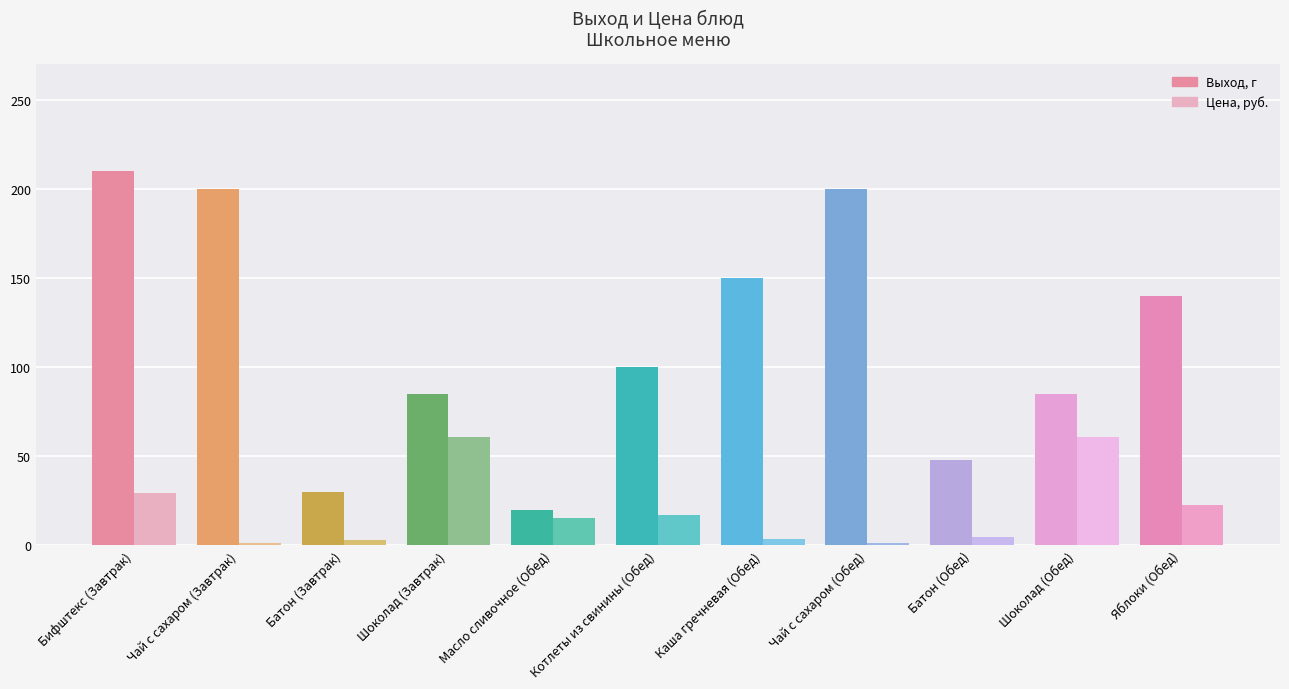

At how many categories does at least one series exceed 37?

9